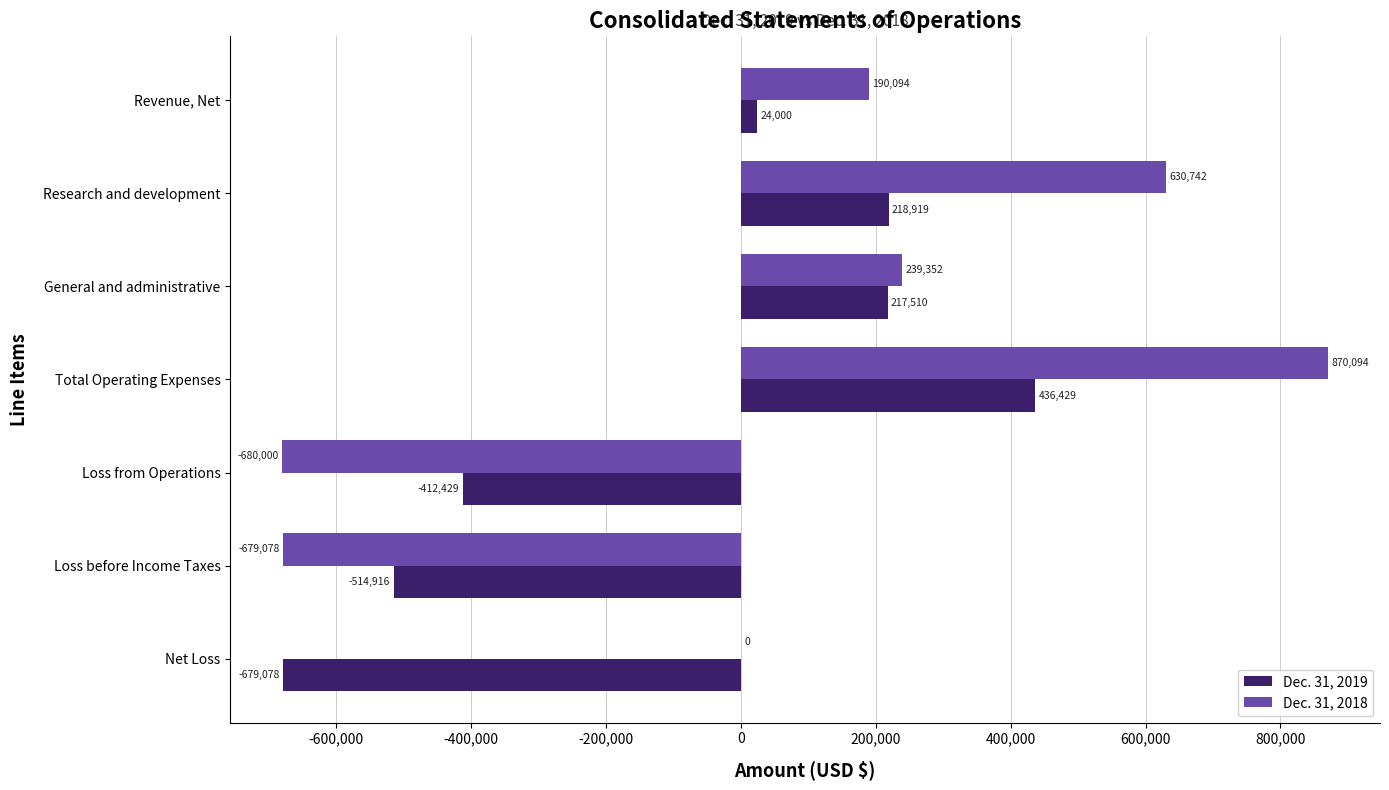

The Dec. 31, 2019 series shows -423775 at Net Loss. True or false?

False